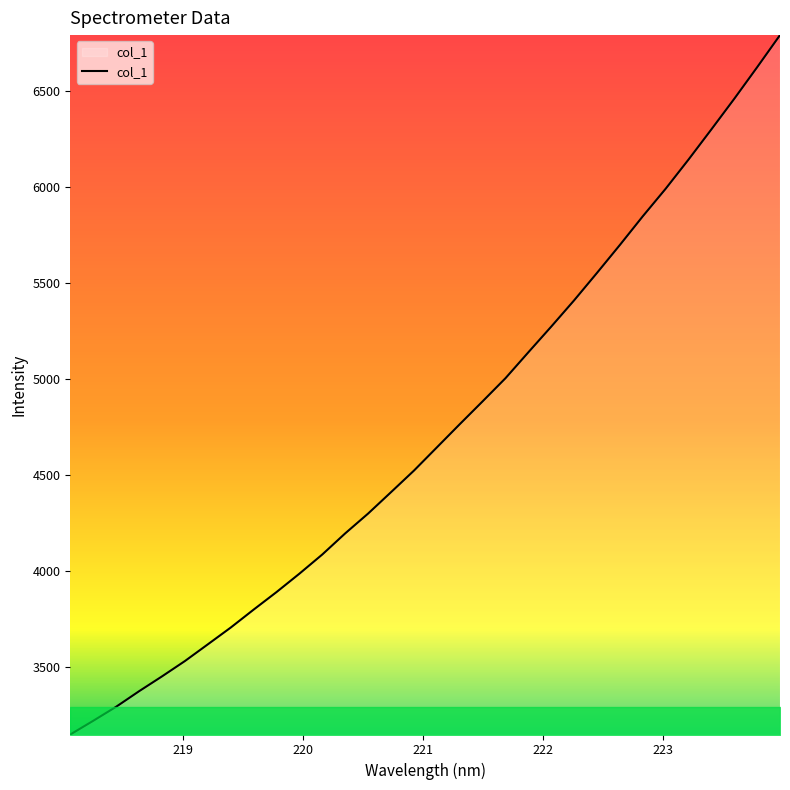

What is the maximum value shown in the chart?

6794.1